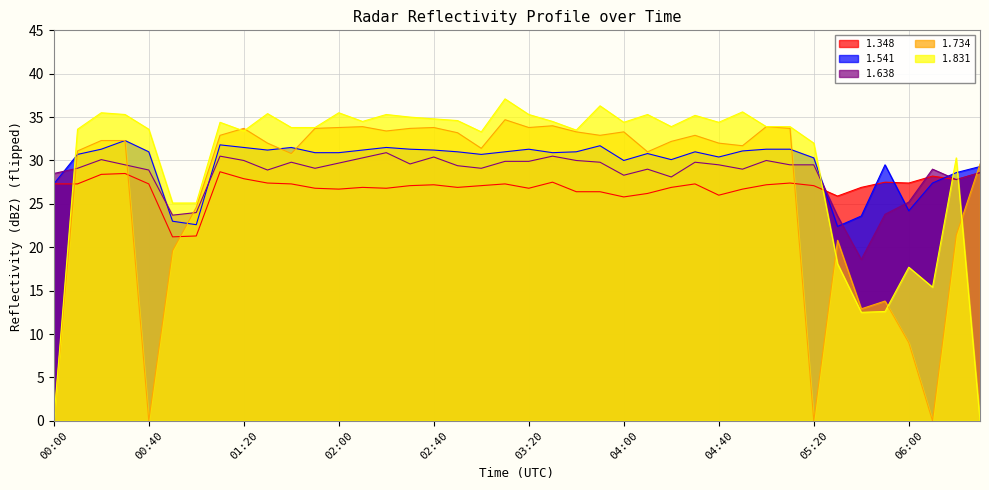

What position from the left is 02:20?

15